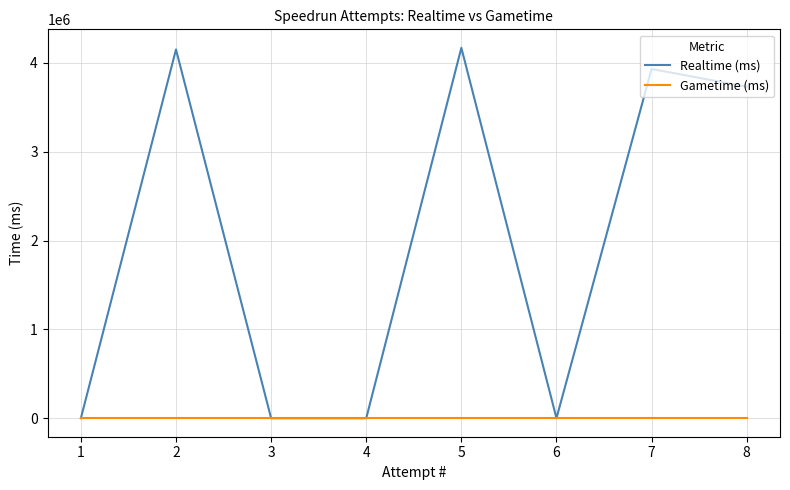

The Realtime (ms) series shows 0 at 6. True or false?

True